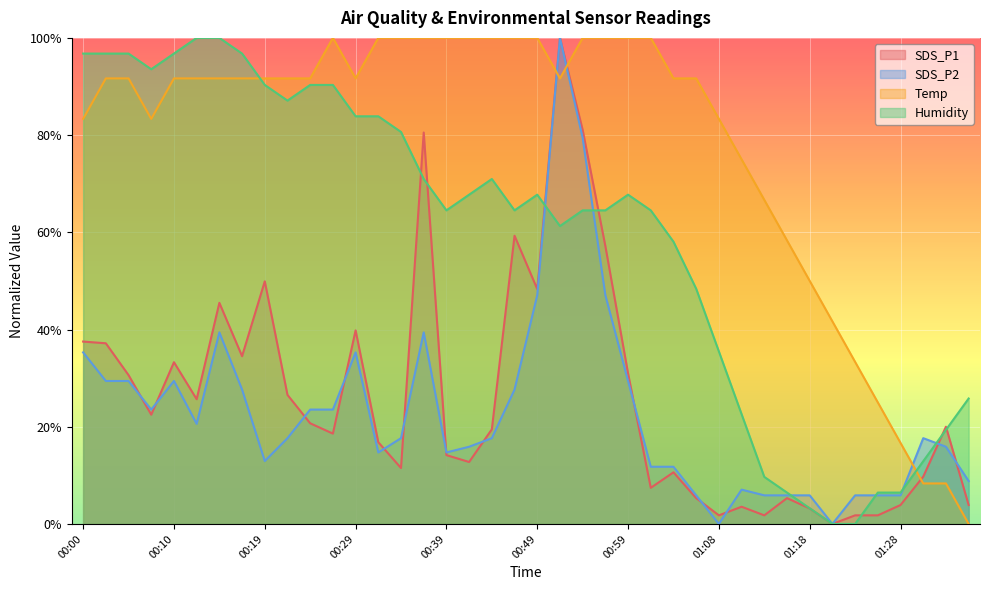

Where is the first local minimum for Temp?

00:07